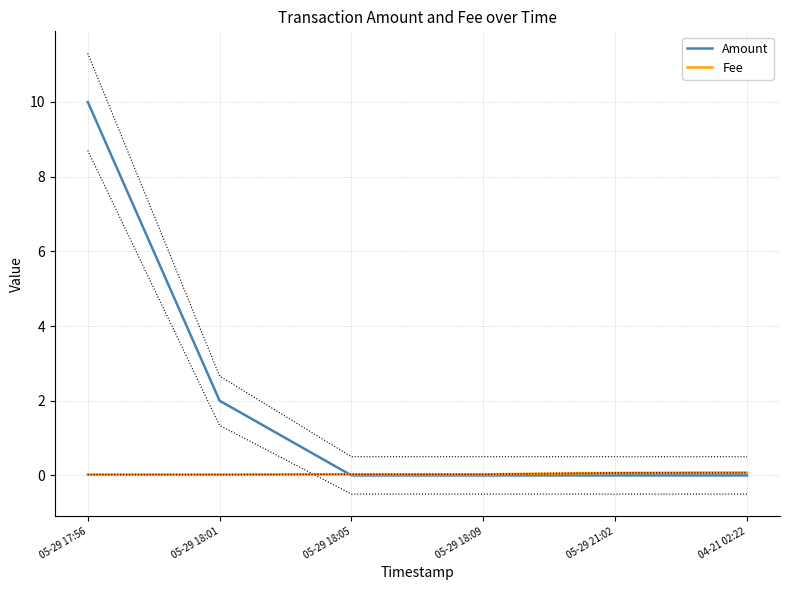

The Amount series shows 10.0 at 05-29 17:56. True or false?

True